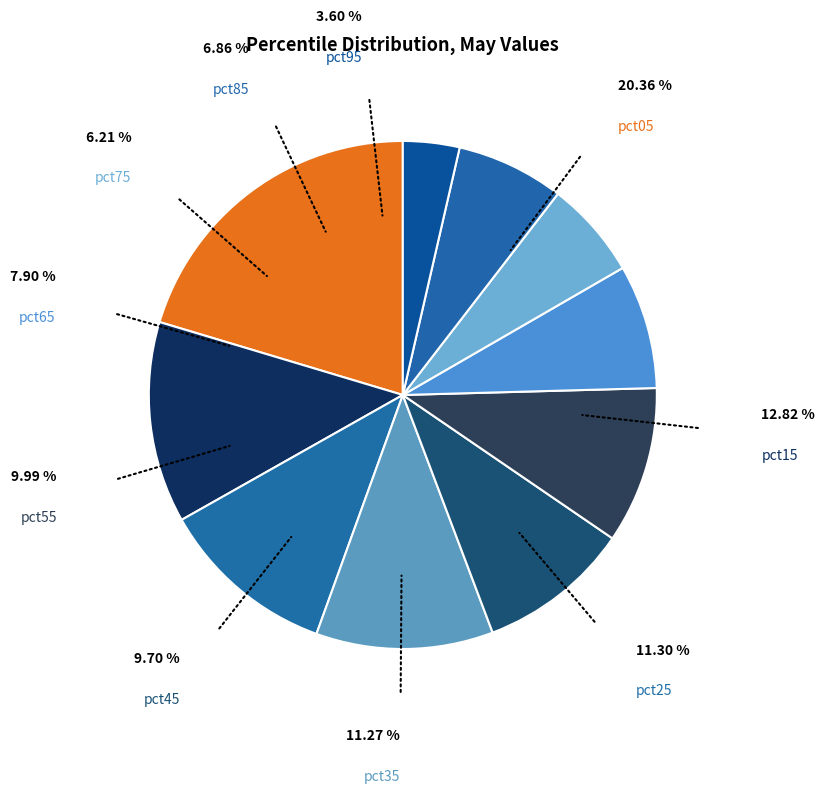

What percentage is the pct25 slice, to the nearest percent?

11%